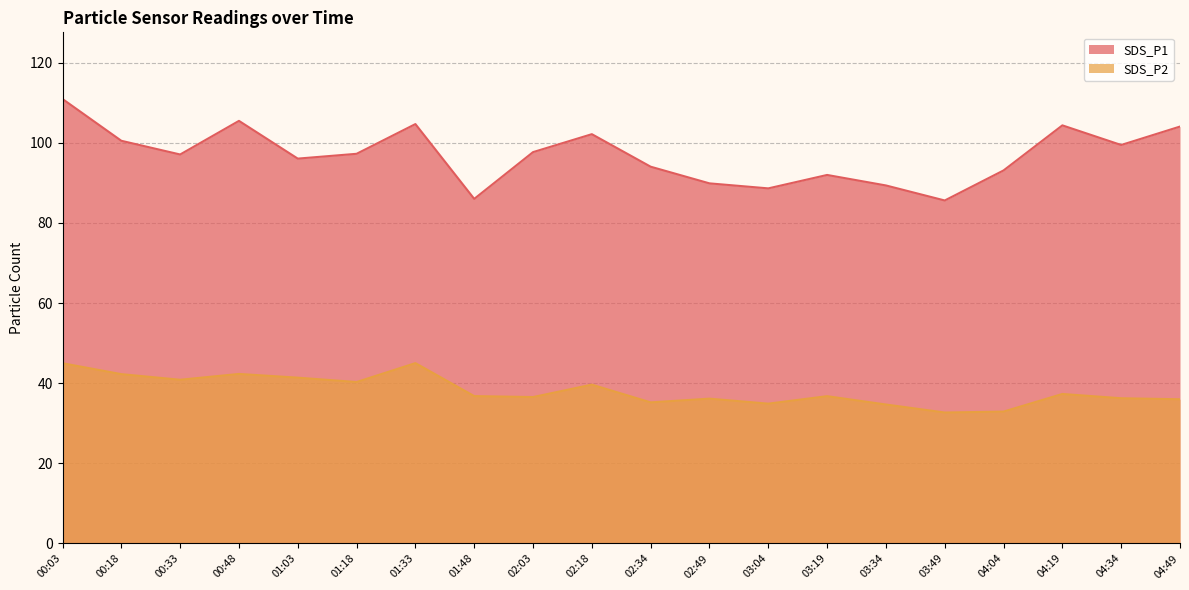

Which series has the largest total across all categories?

SDS_P1